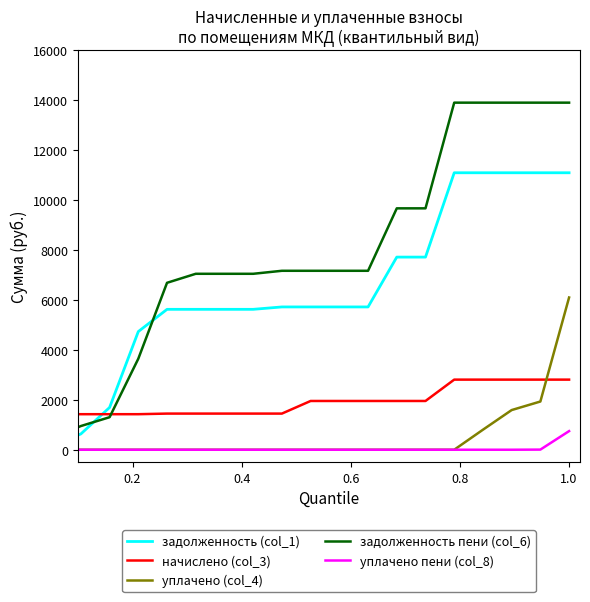

Which series has the largest range (max minus min)?

задолженность пени (col_6)